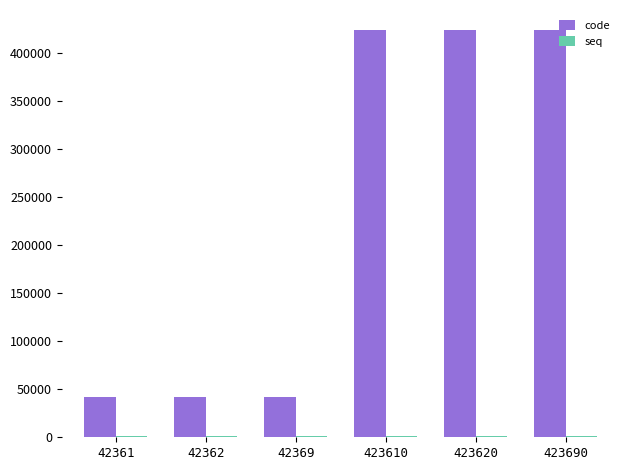

Which series has the largest total across all categories?

code